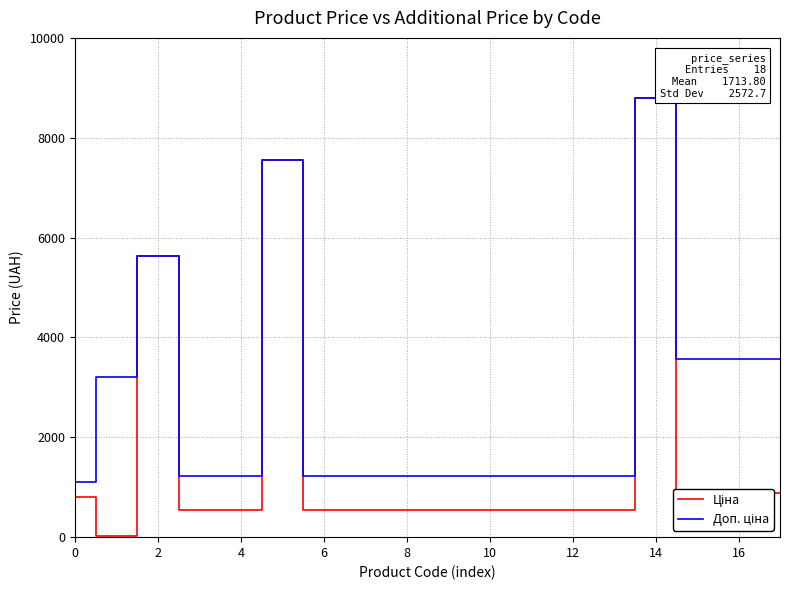

What is the maximum value shown in the chart?

8797.6